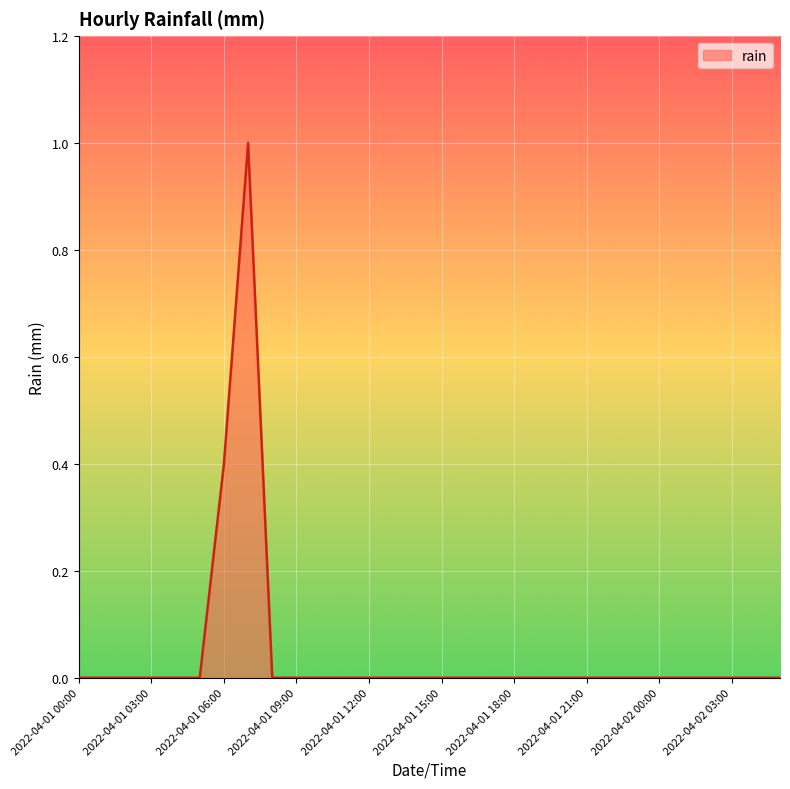

What is the difference between the maximum and minimum values?

1.0